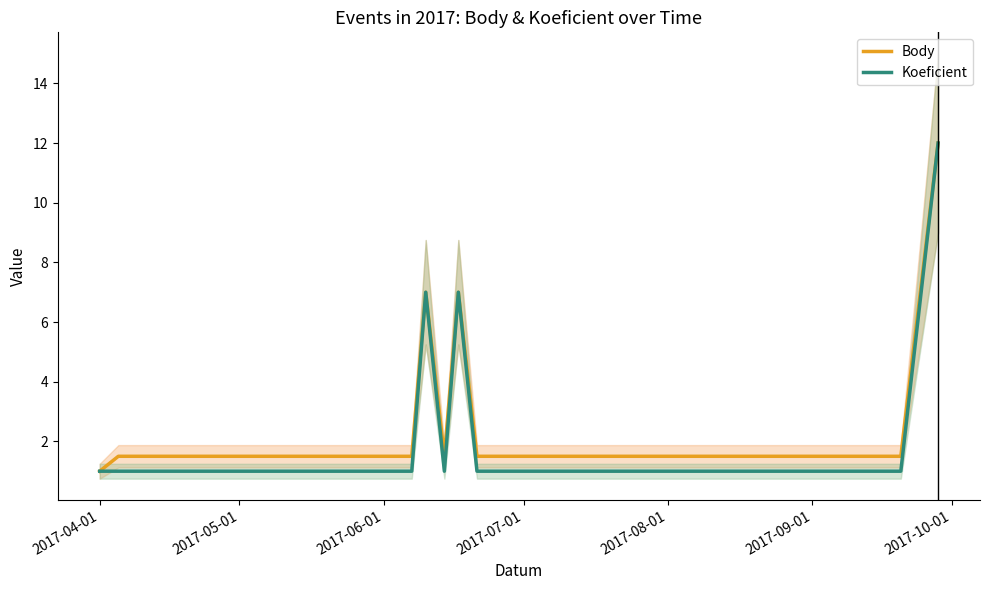

What is the minimum value for Koeficient?

1.0